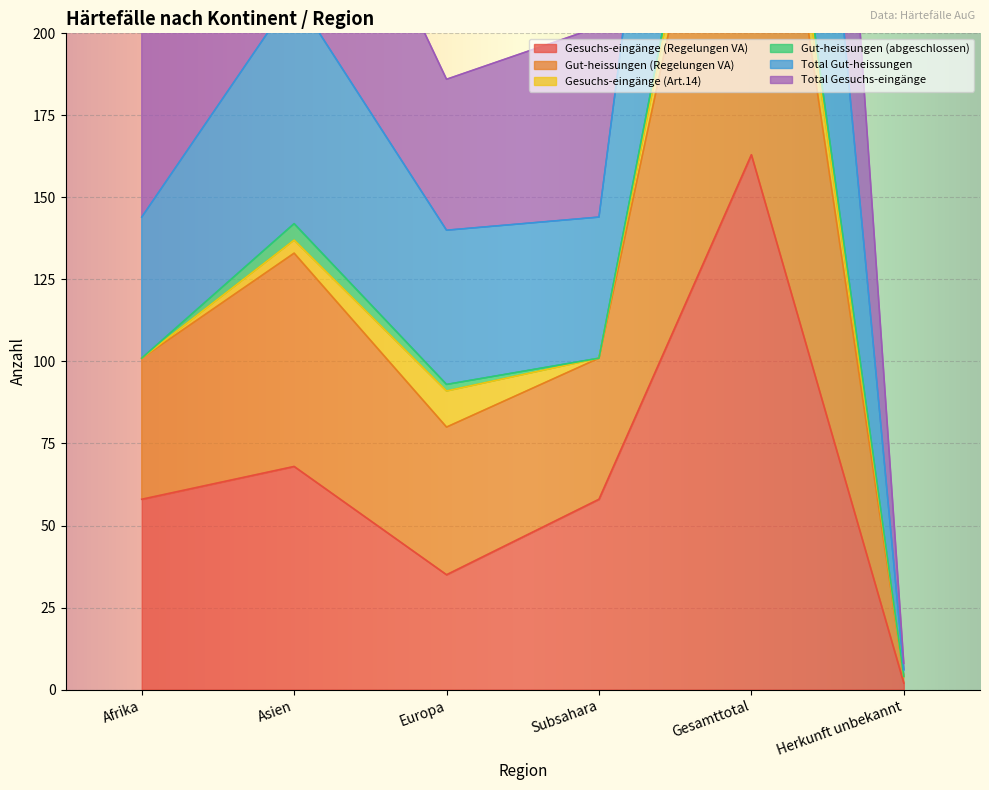

True or false: Gesuchs-eingänge (Regelungen VA) has a value of 58 at Subsahara.

True